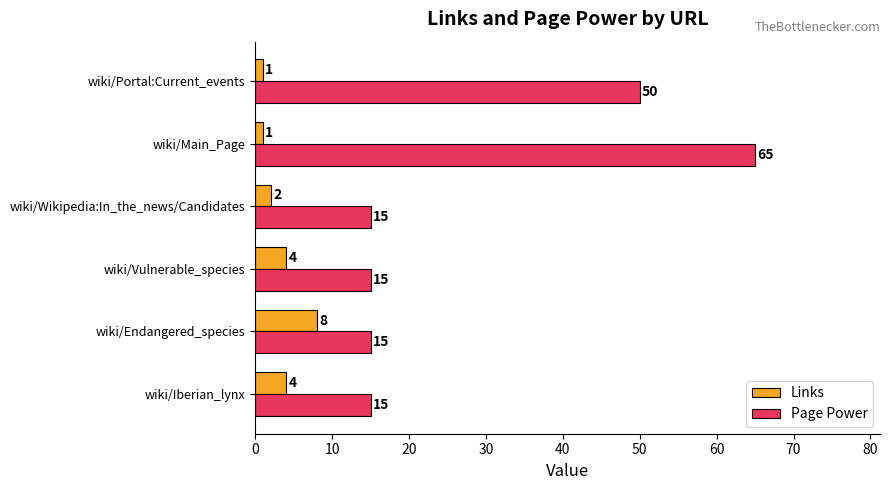

At wiki/Main_Page, list the series in order from smallest to largest.

Links, Page Power